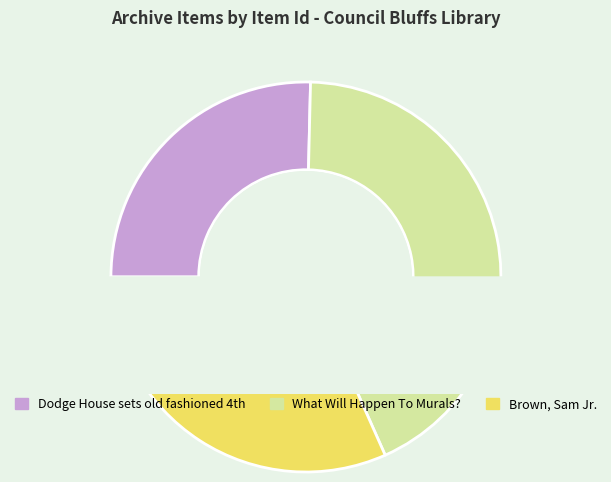

What percentage is the Brown, Sam Jr. slice, to the nearest percent?

32%